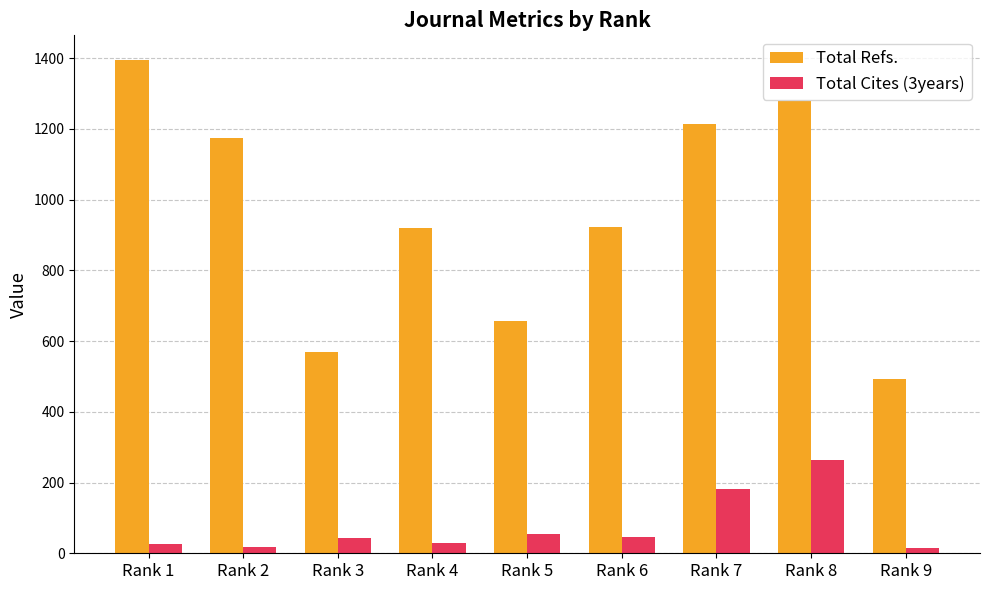

Rank the series by their average value, from highest to lowest.

Total Refs., Total Cites (3years)